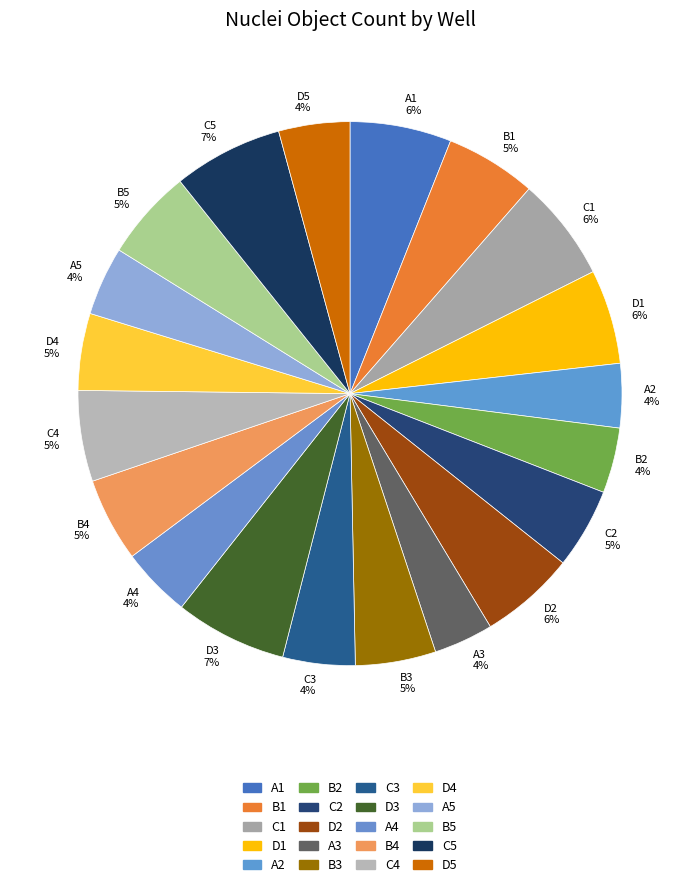

Which has a higher value, D1 or C2?

D1